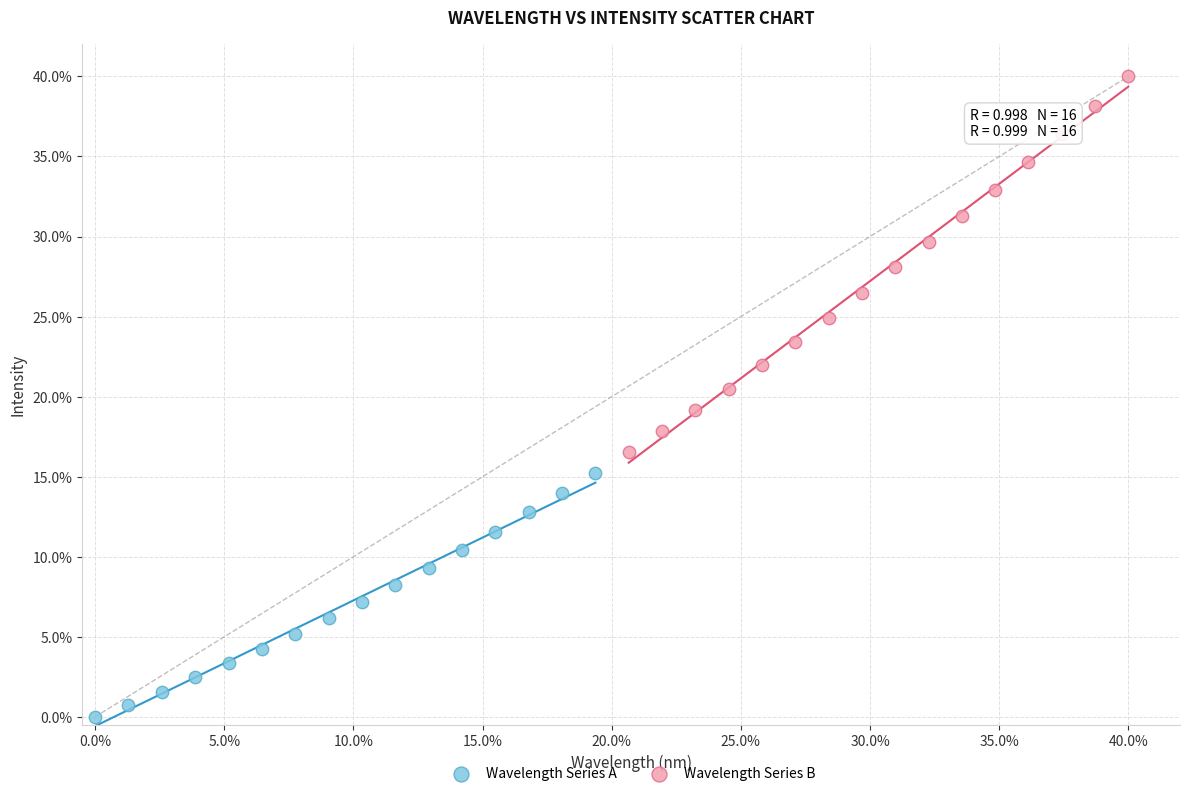

Which series reaches the maximum Y coordinate?

Wavelength Series B